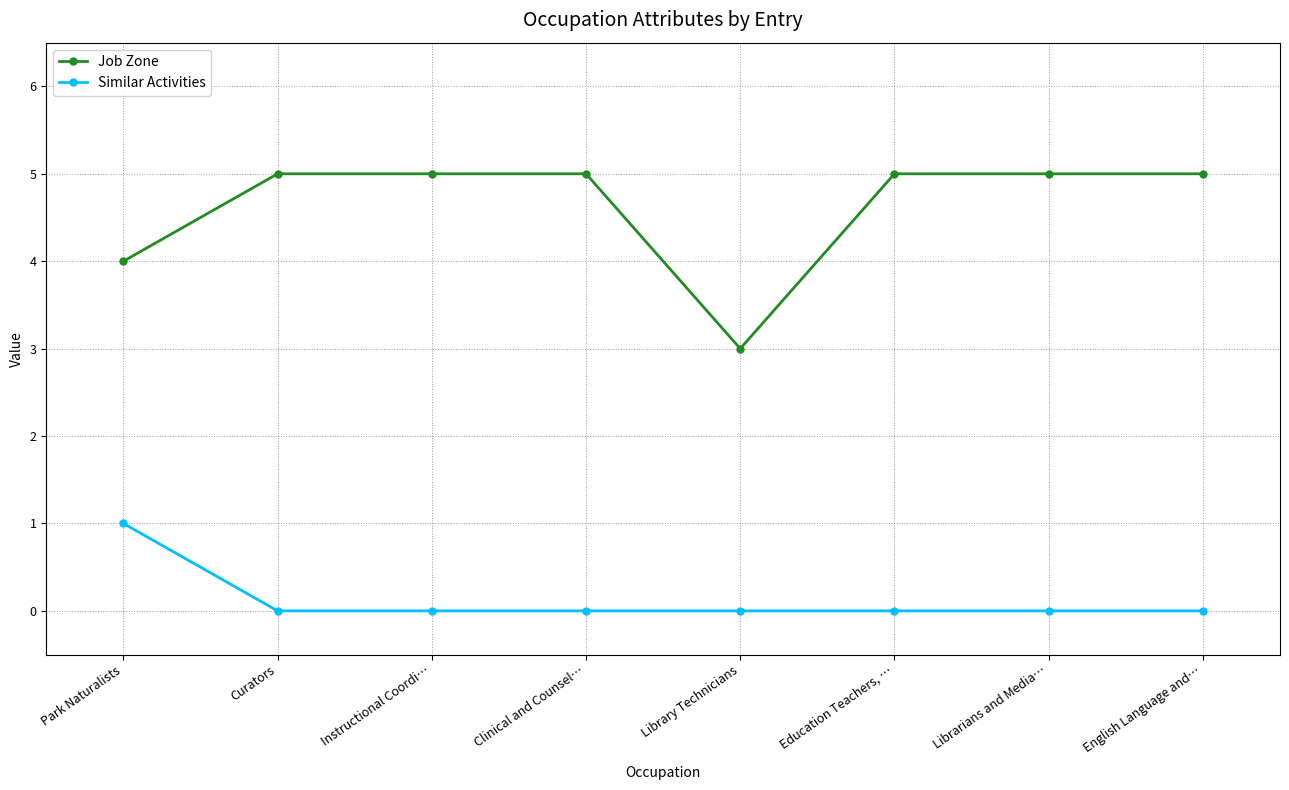

How many data points in Similar Activities are above 0?

1